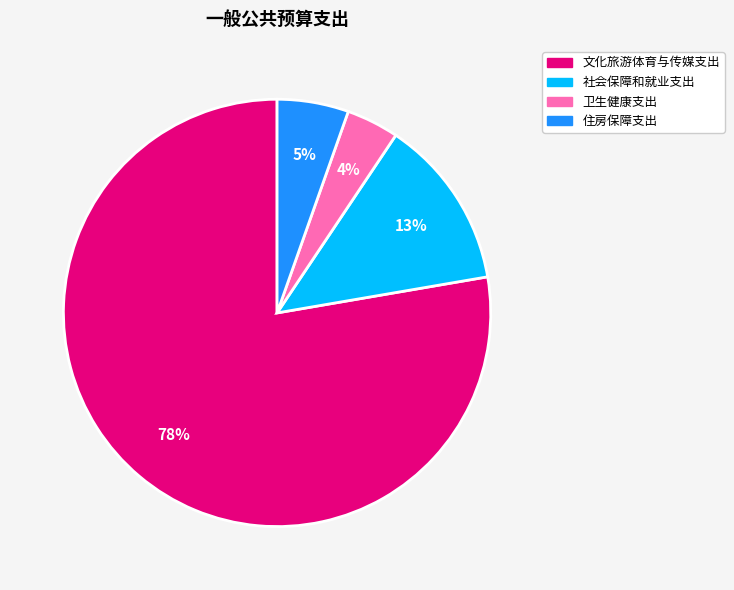

Do 卫生健康支出 and 社会保障和就业支出 together represent more than half of the pie?

No